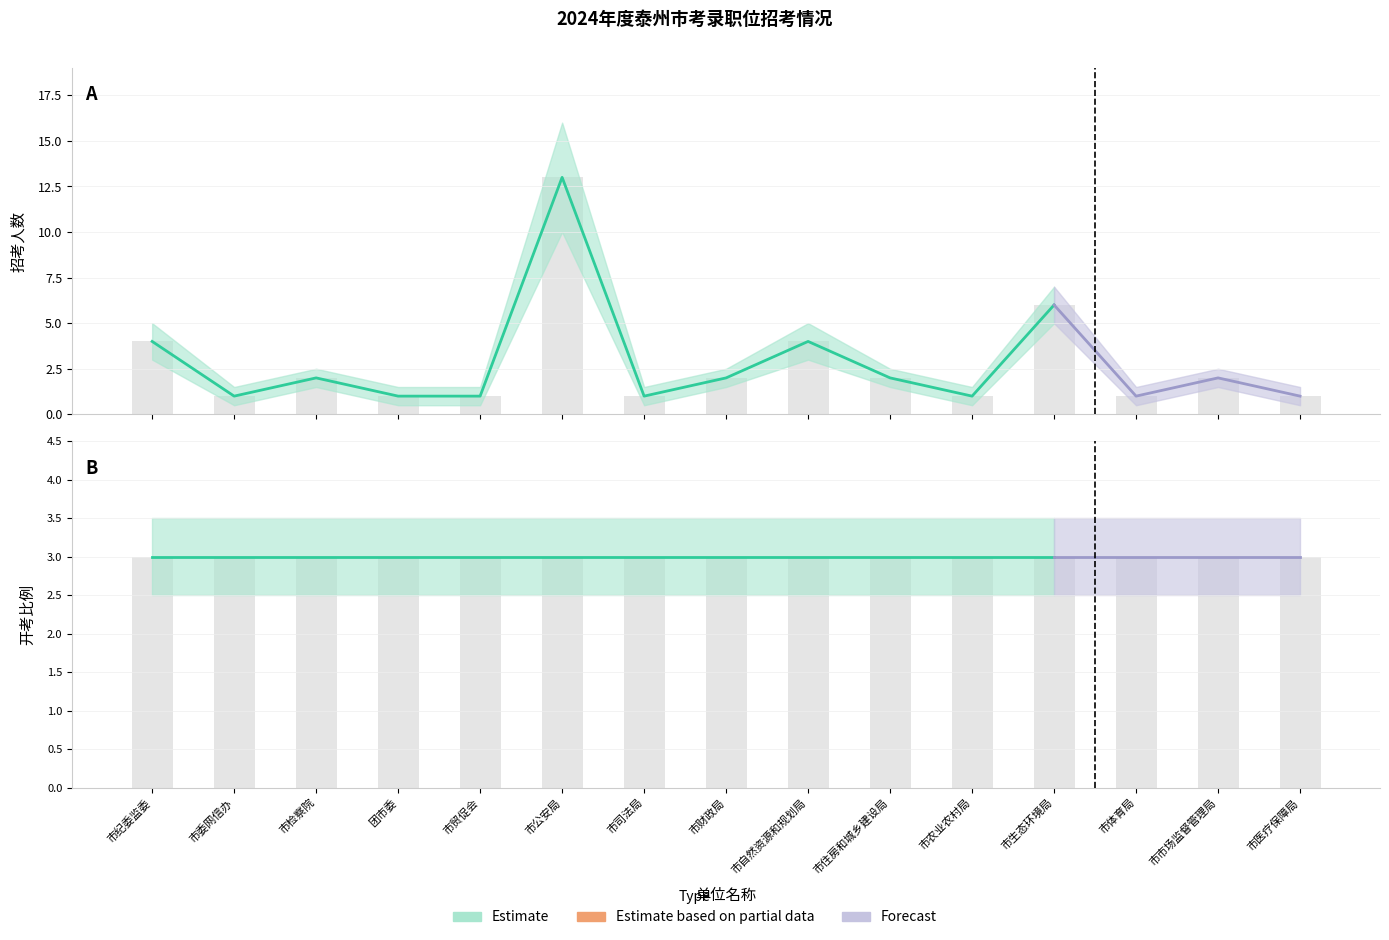

Where does the 招考人数 series first go above 2?

市纪委监委